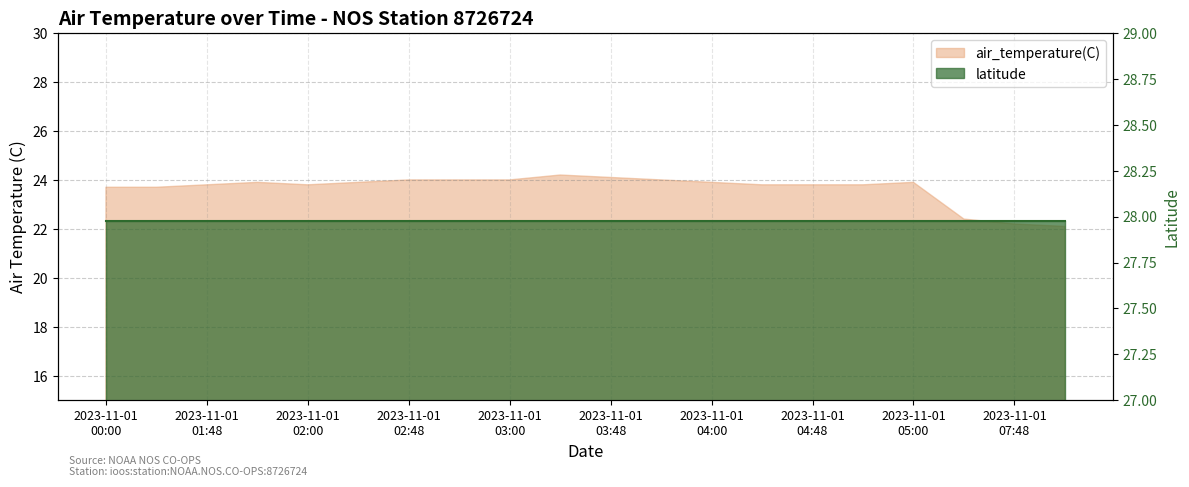

Reading left to right, extract all data points from this chart.

23.7	23.7	23.8	23.9	23.8	23.9	24.0	24.0	24.0	24.2	24.1	24.0	23.9	23.8	23.8	23.8	23.9	22.4	22.2	22.1